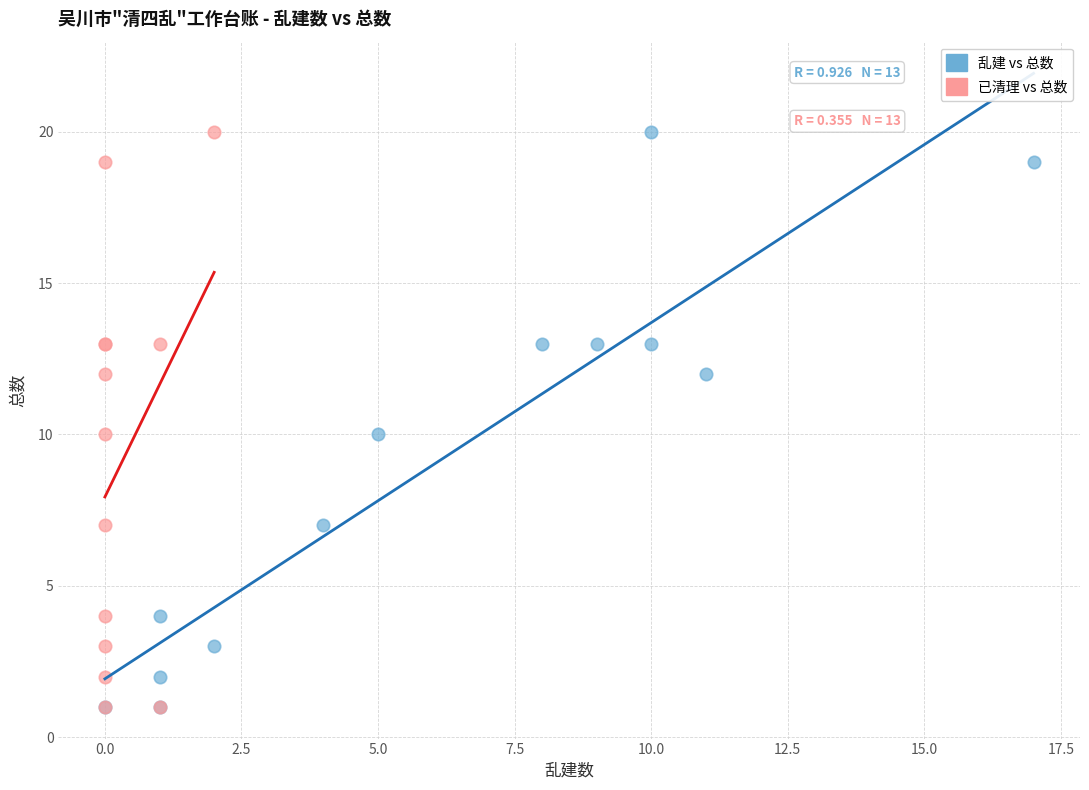

What are all the series names shown in the legend?

乱建 vs 总数, 已清理 vs 总数